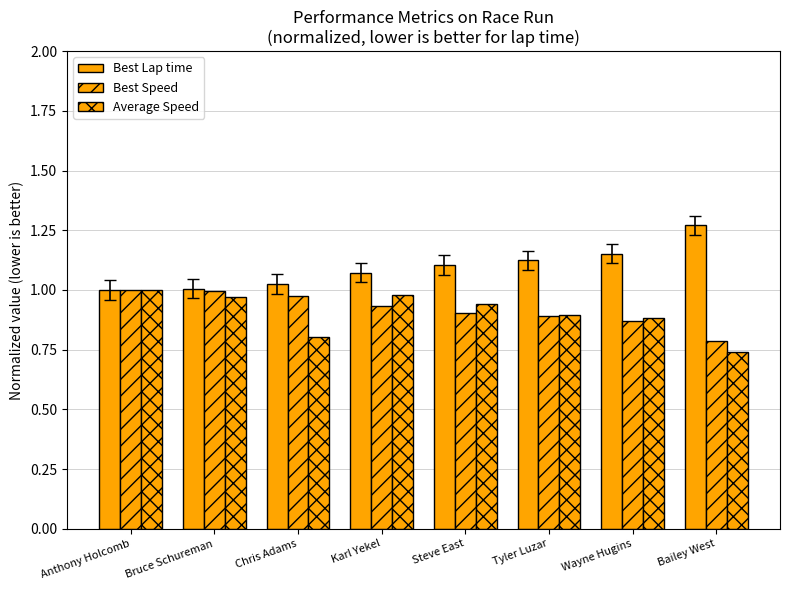

Count the number of categories in the chart.

8